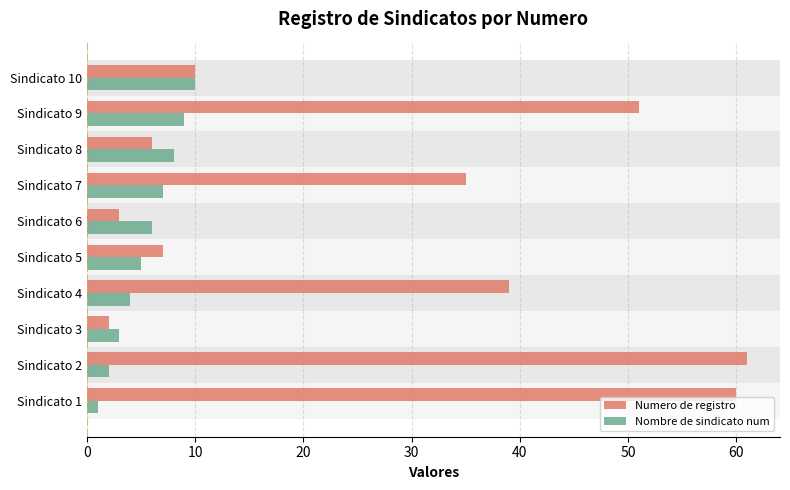

Rank the series by their average value, from highest to lowest.

Numero de registro, Nombre de sindicato num